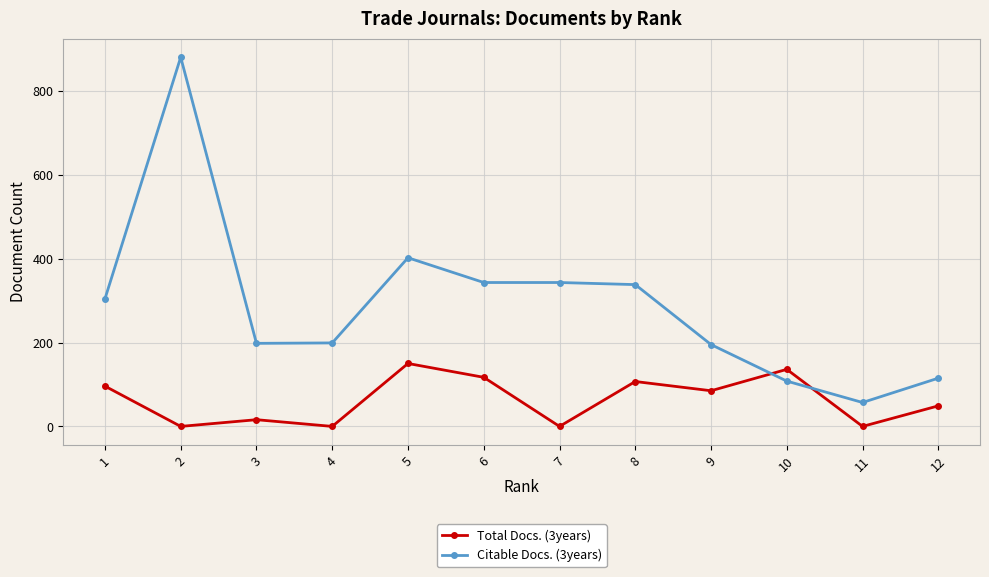

How many values in the Citable Docs. (3years) series are below 304?

6